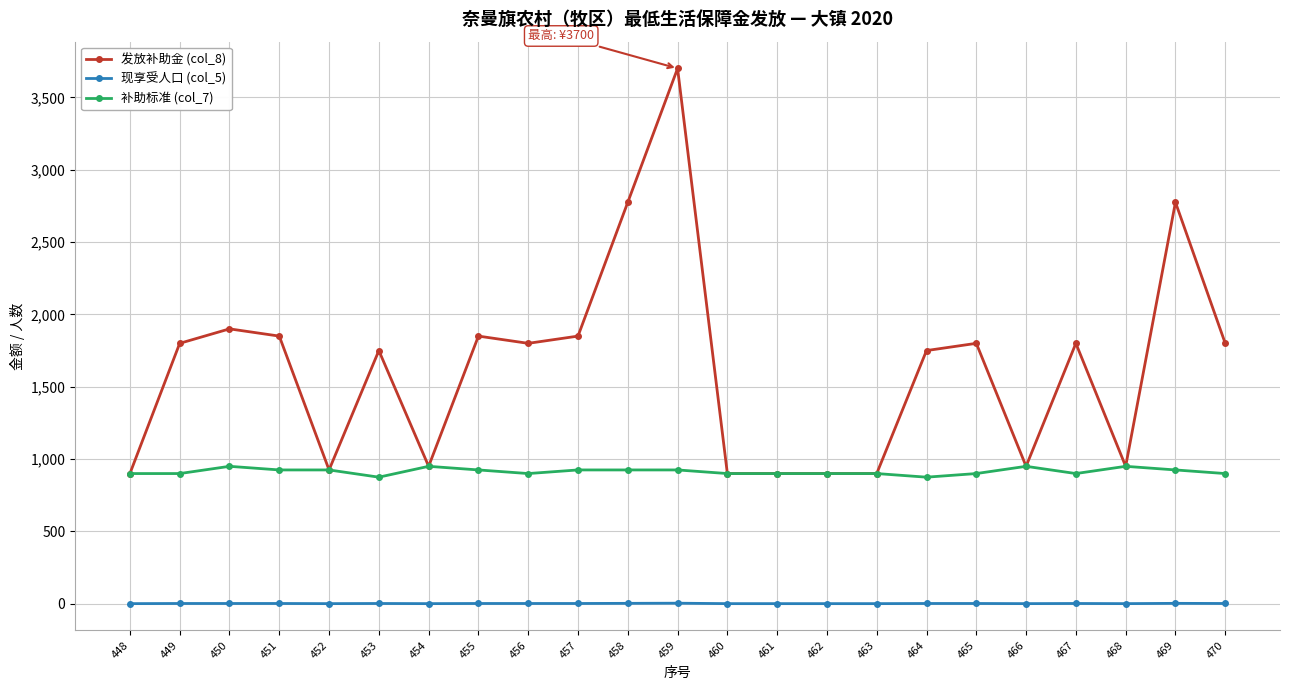

True or false: 现享受人口 (col_5) and 补助标准 (col_7) cross at least once.

False